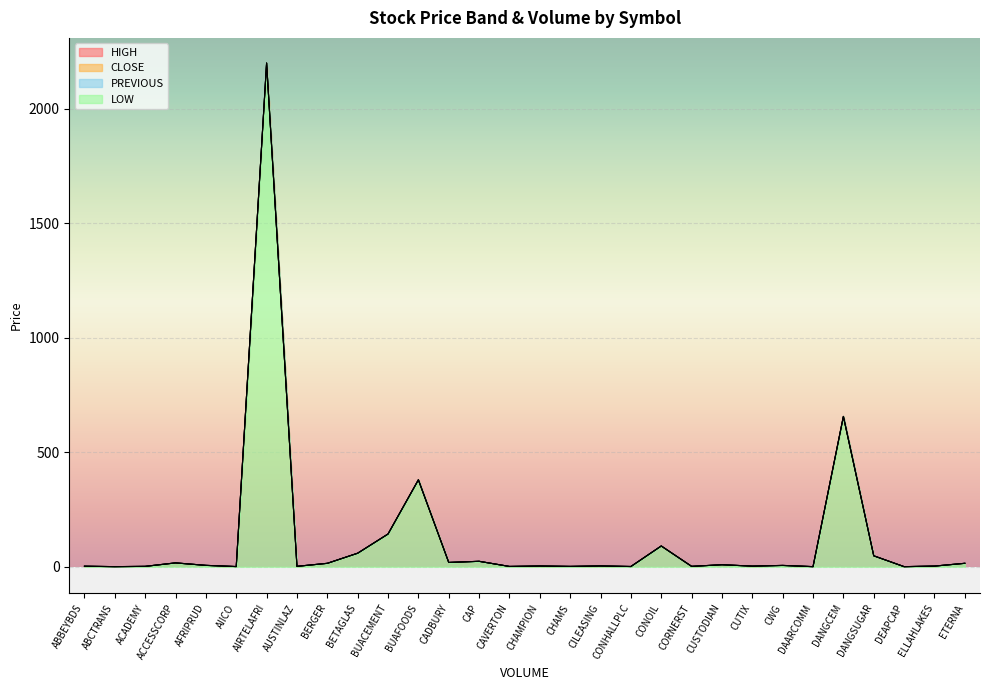

Is it true that LOW equals 17.6 at BETAGLAS?

False